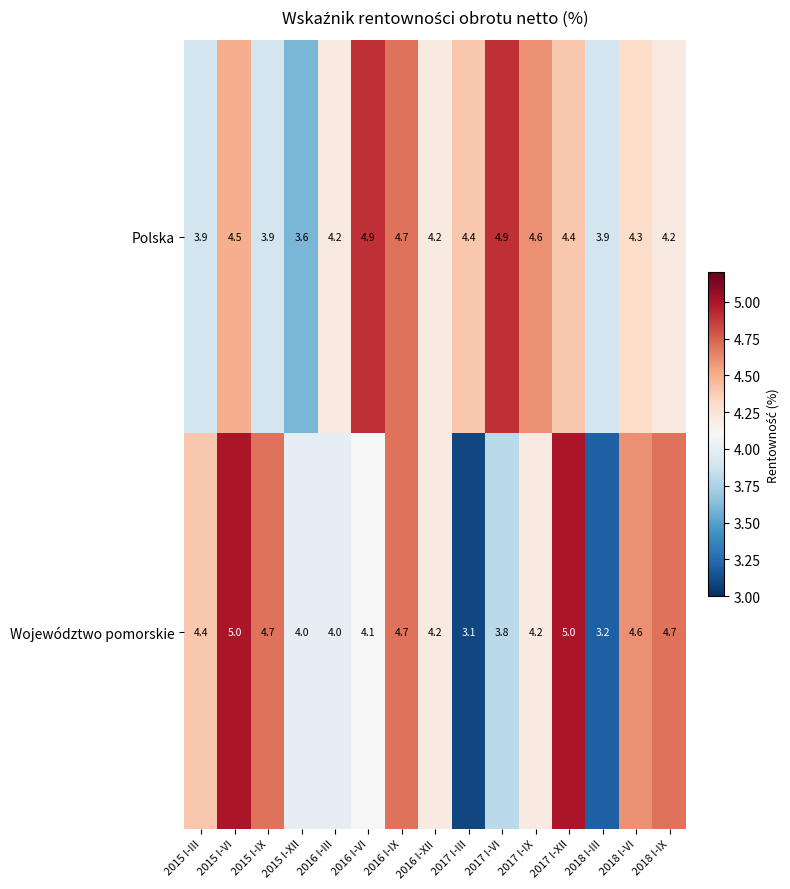

Between 2015 I-III and 2016 I-XII, which series saw the biggest shift?

Polska